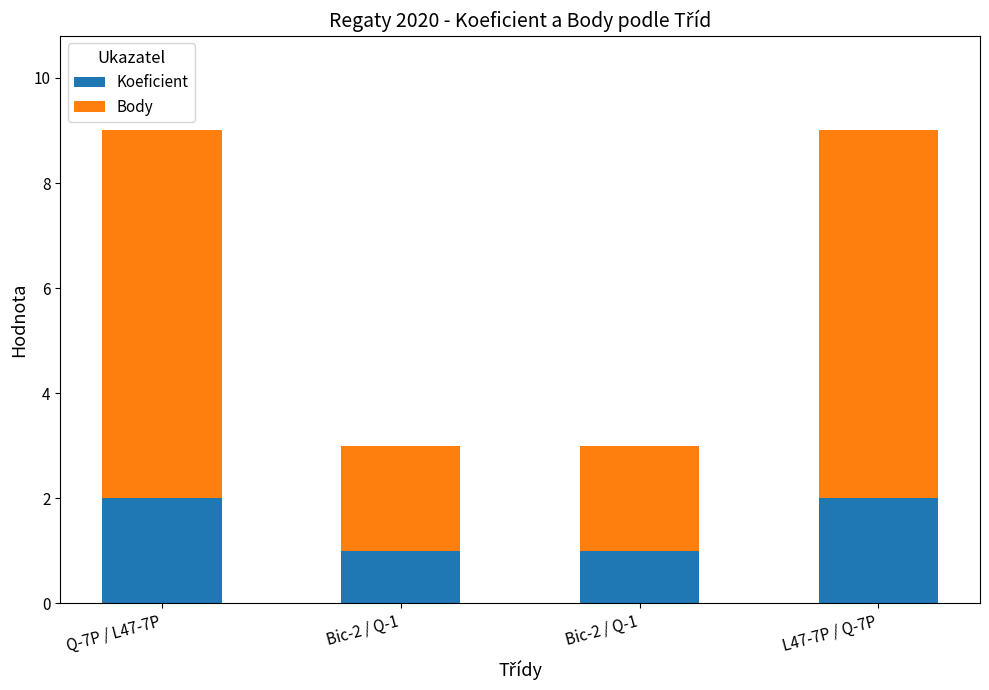

Between Q-7P / L47-7P and Bic-2 / Q-1, which series saw the biggest shift?

Body